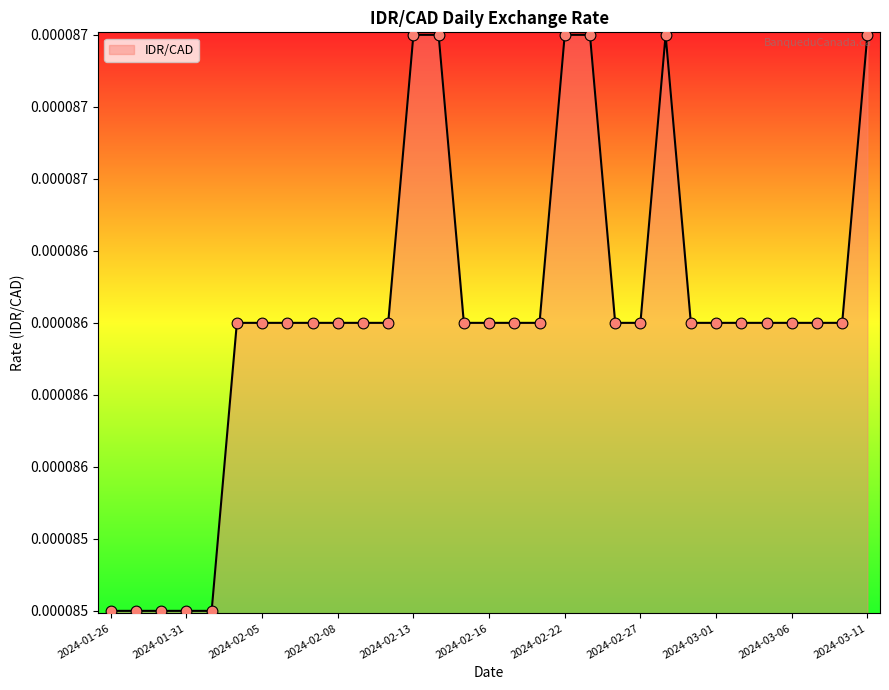

Does the chart have visible grid lines?

No